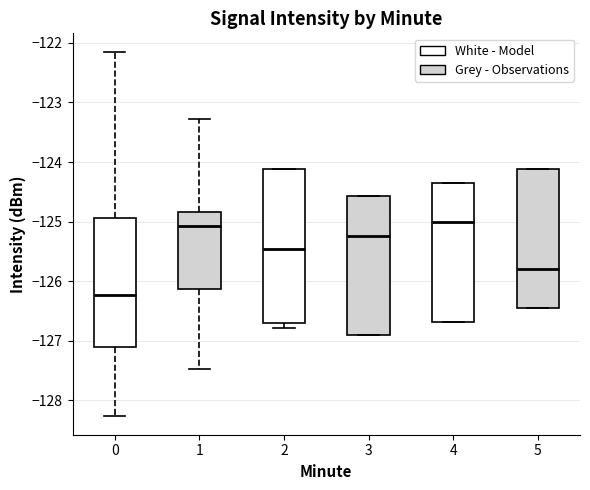

Which box is the tallest, from its lower edge to its upper edge?

2